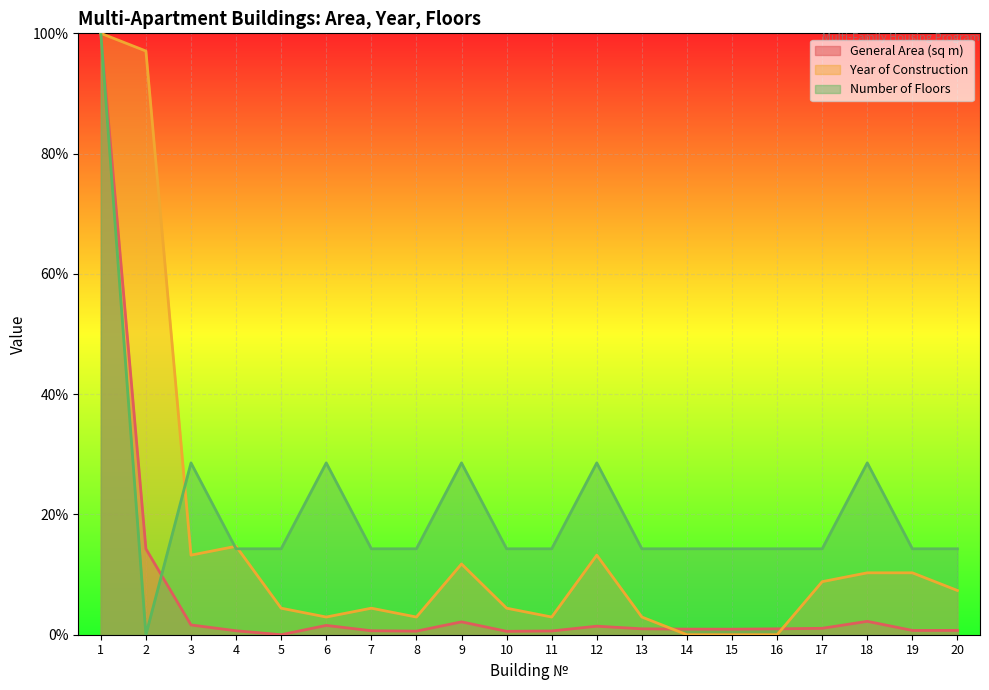

What is the value of the Number of Floors point at the 18th from the left?

28.6